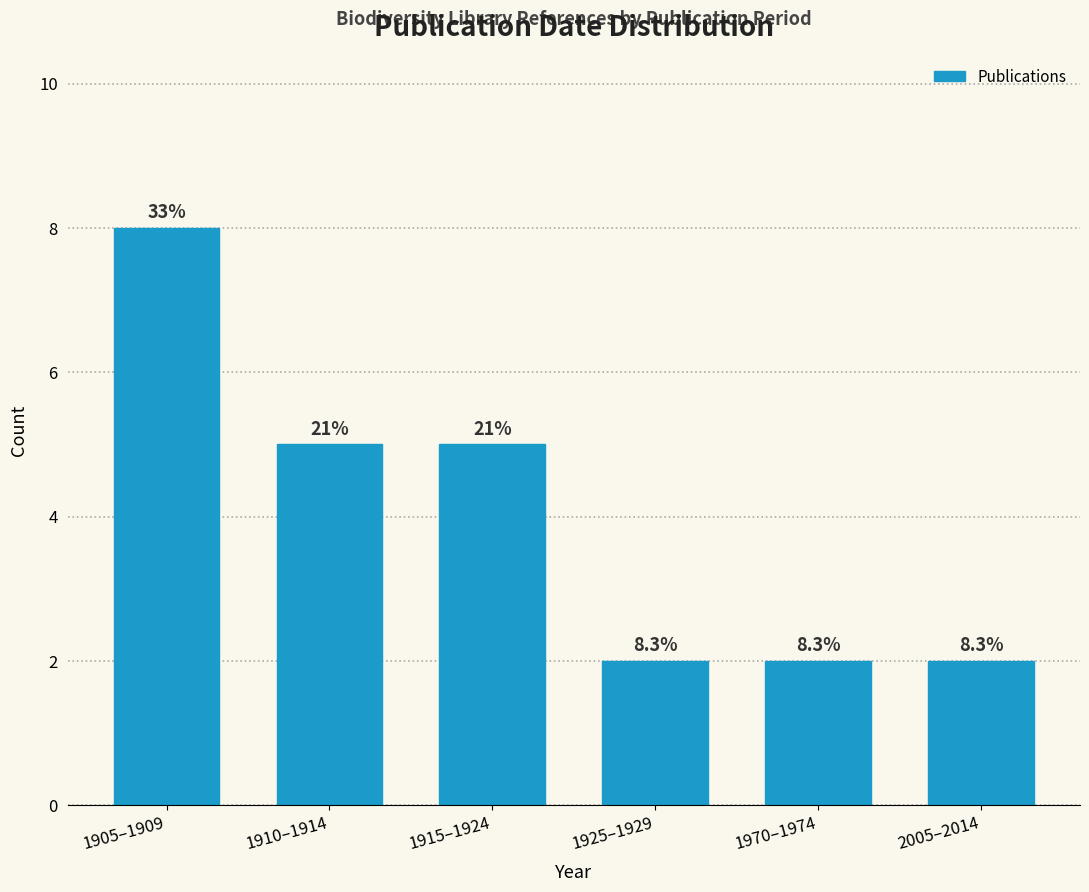

Are the bars horizontal?

No